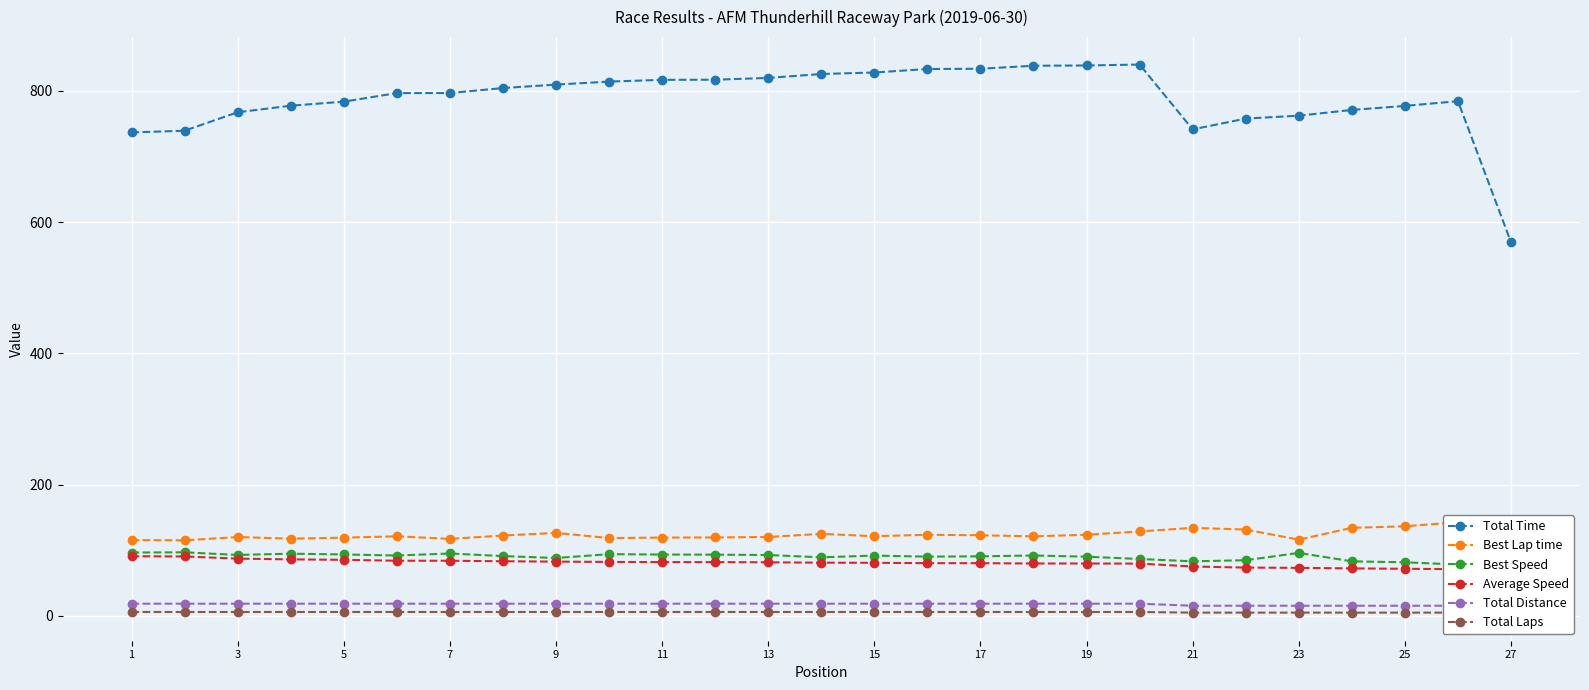

What are all the series names shown in the legend?

Total Time, Best Lap time, Best Speed, Average Speed, Total Distance, Total Laps